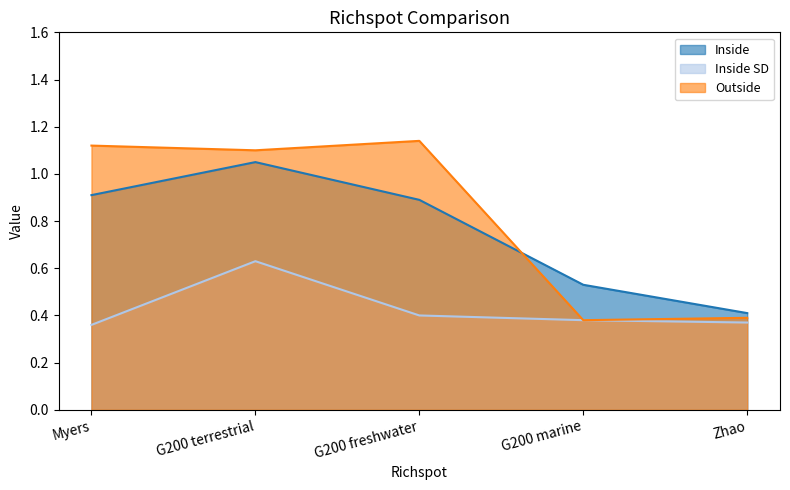

Between Myers and G200 terrestrial, which series saw the biggest shift?

Inside SD